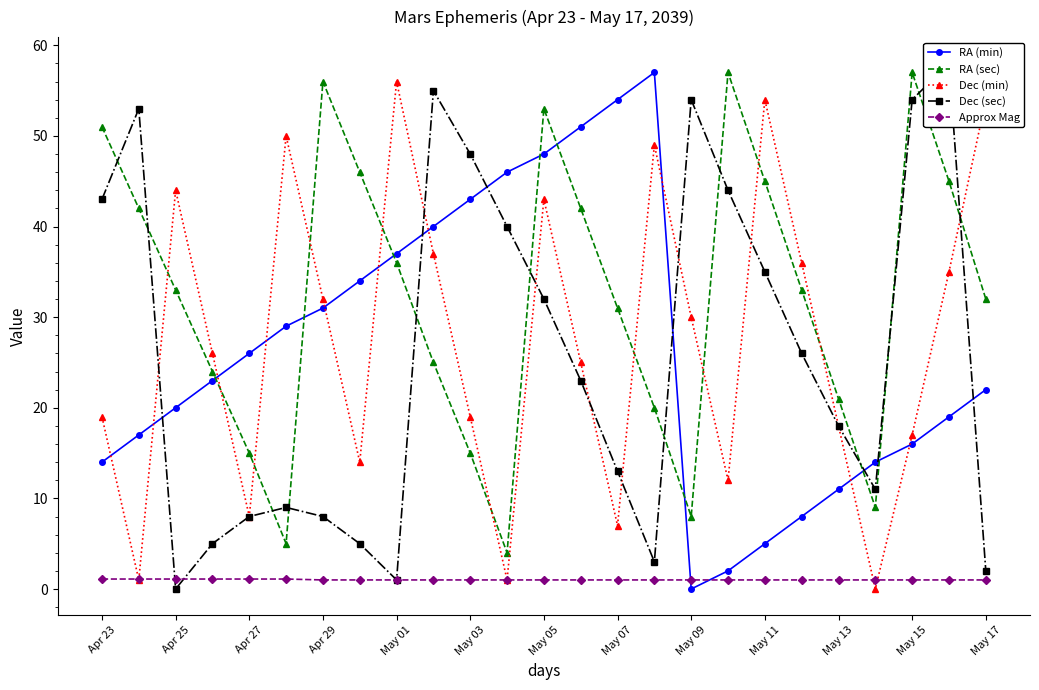

What is the highest value of the RA (sec) series?

57.0